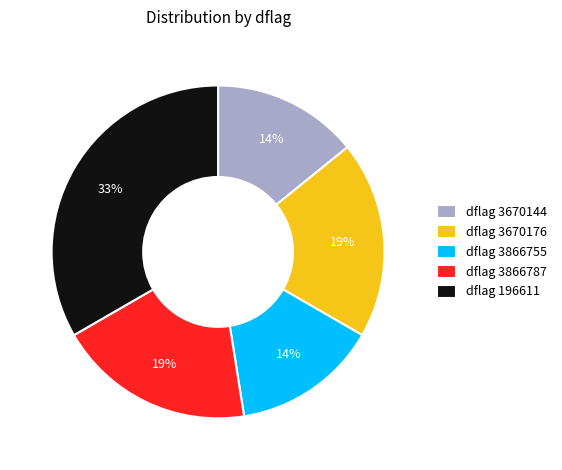

Which category has the biggest portion of the pie?

dflag 196611